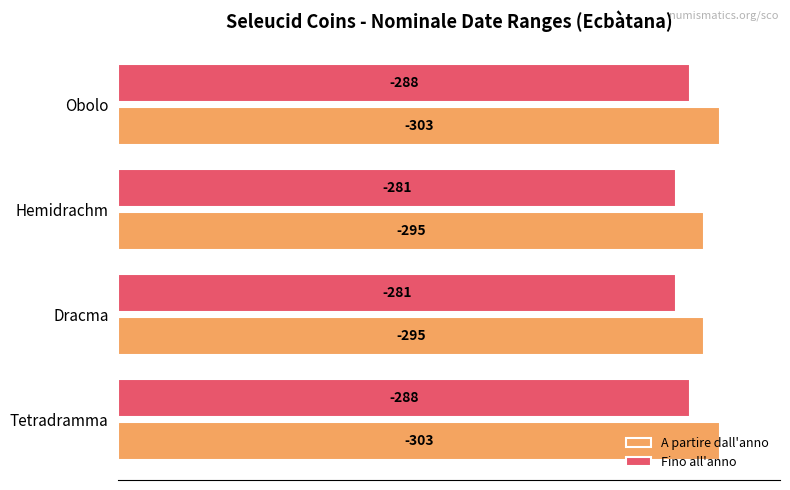

Which series has the largest range (max minus min)?

A partire dall'anno